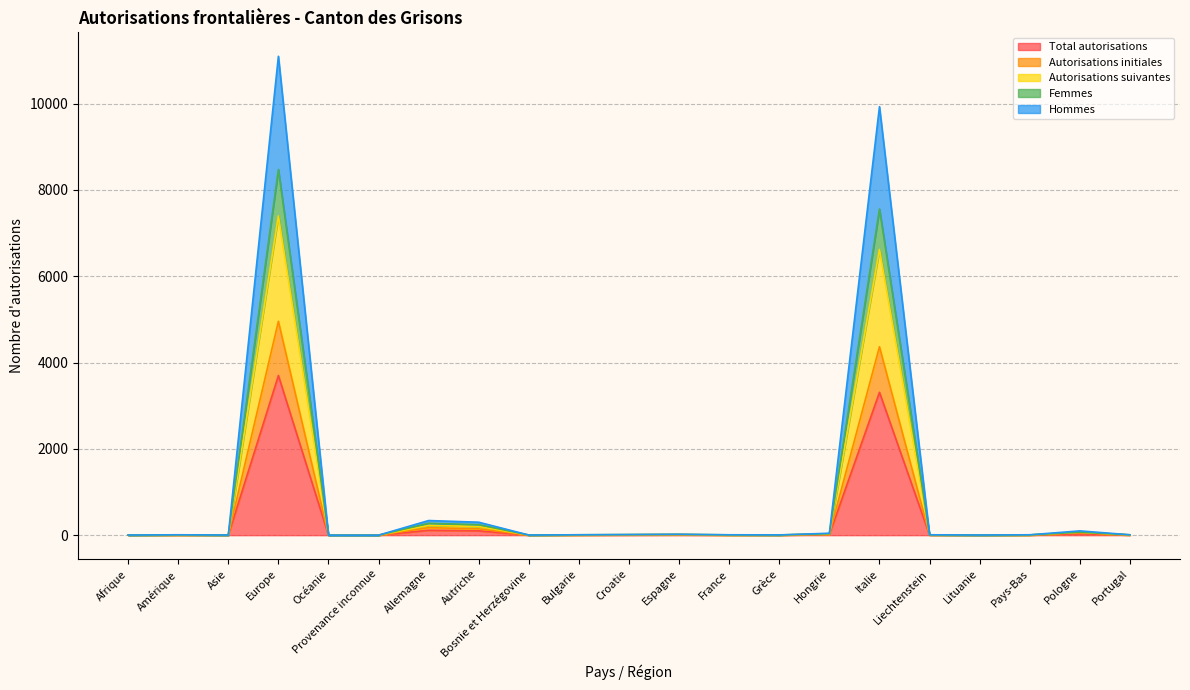

At which label does Autorisations suivantes first exceed 6?

Europe